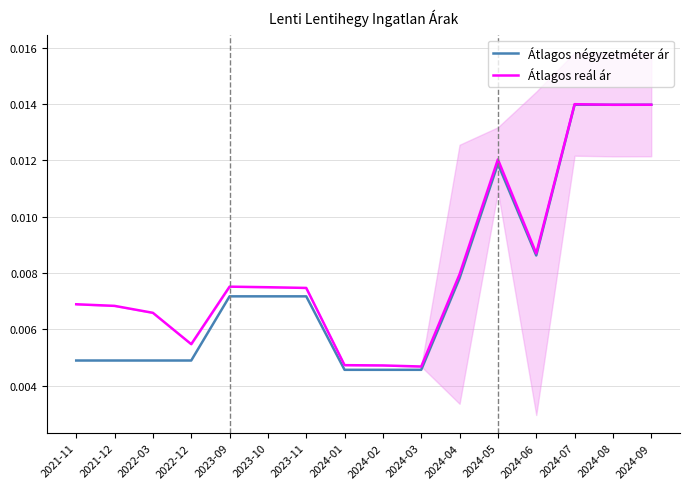

What are all the series names shown in the legend?

Átlagos négyzetméter ár, Átlagos reál ár